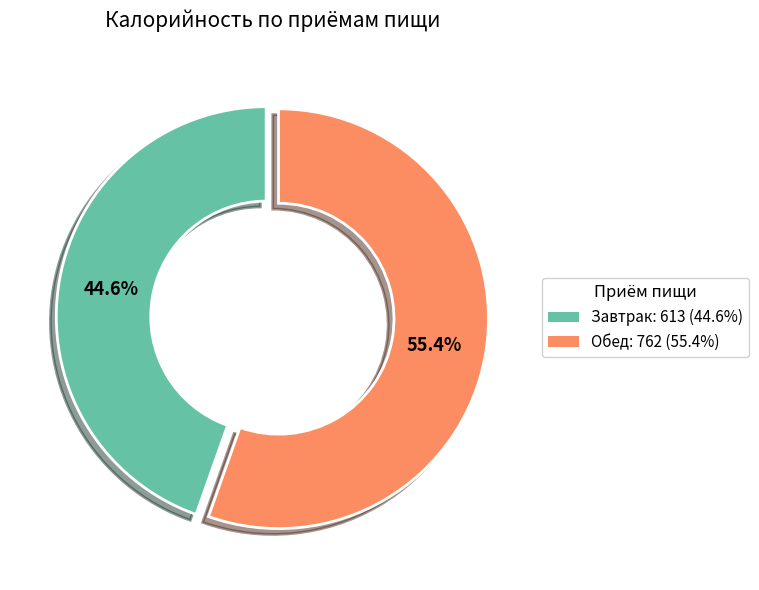

Which slice is the largest?

Обед